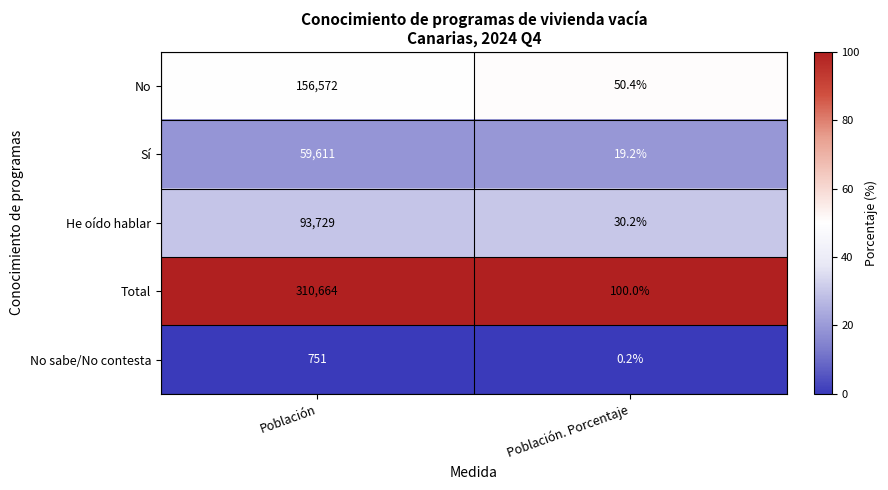

Is it true that He oído hablar equals 48.5 at Población. Porcentaje?

False